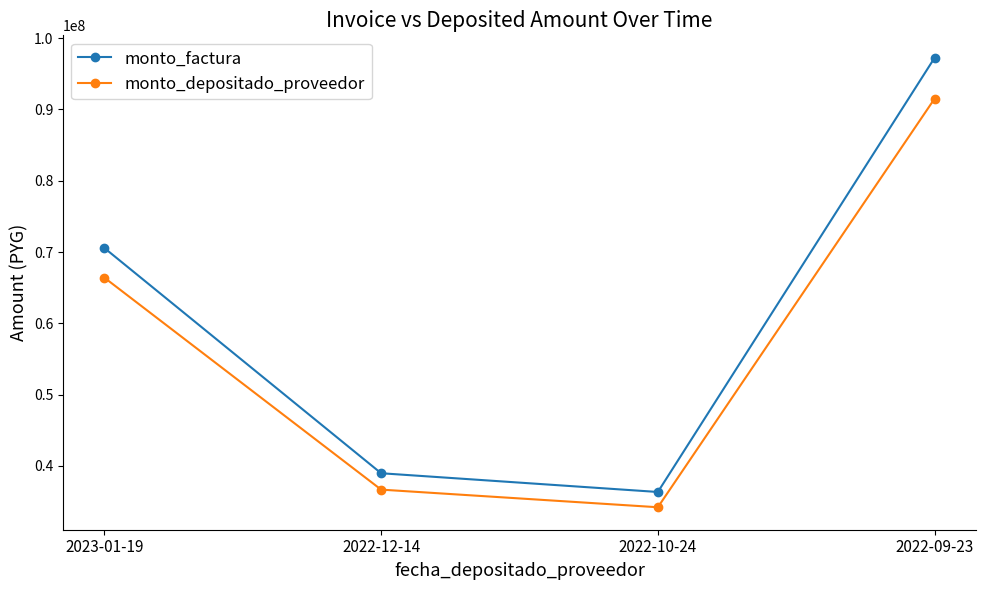

Rank the series by their average value, from highest to lowest.

monto_factura, monto_depositado_proveedor